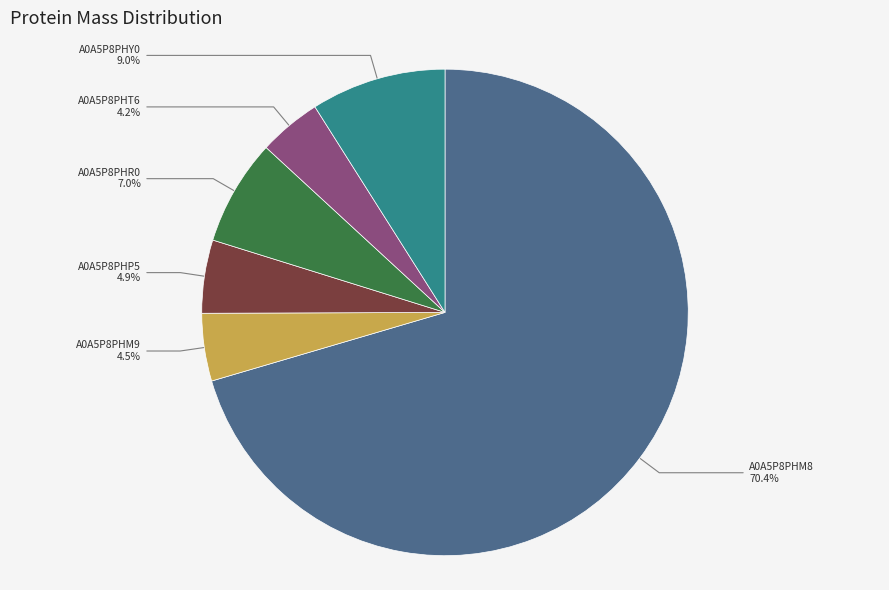

What is the largest slice in the pie chart?

A0A5P8PHM8